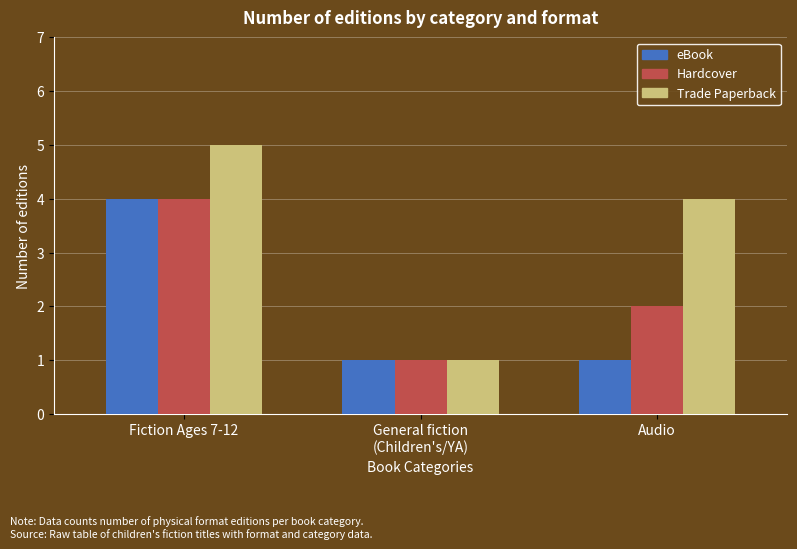

What are all the series names shown in the legend?

eBook, Hardcover, Trade Paperback